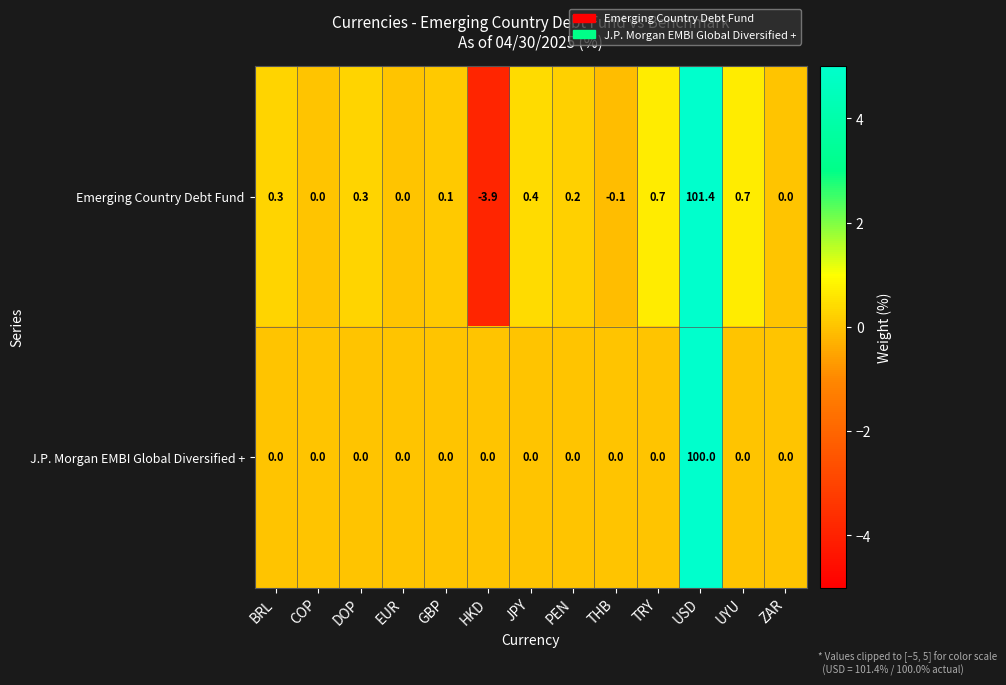

The Emerging Country Debt Fund series shows 101.4 at USD. True or false?

True